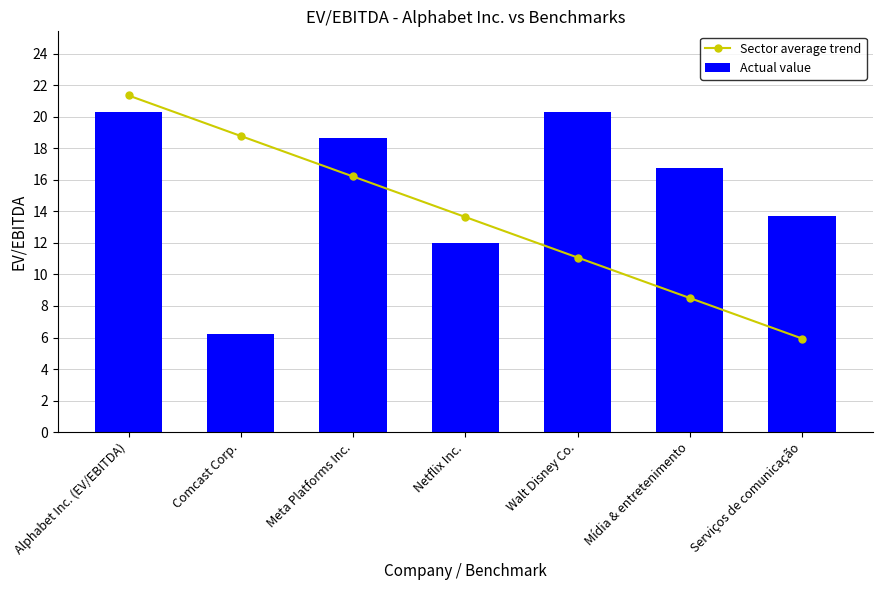

Does the chart contain stacked bars?

No